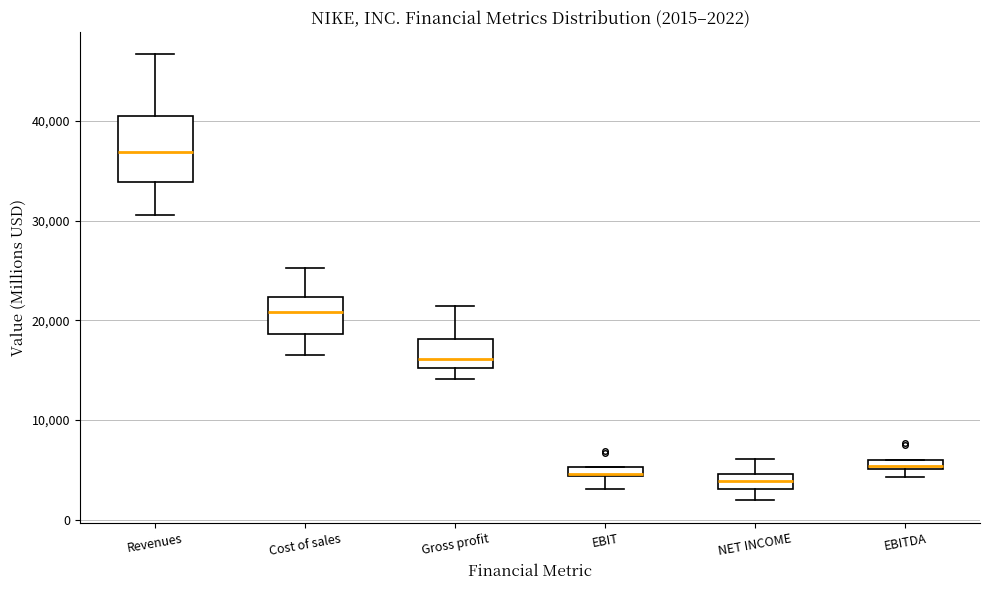

Comparing the boxes themselves (not the whiskers), which one is the tallest?

Revenues